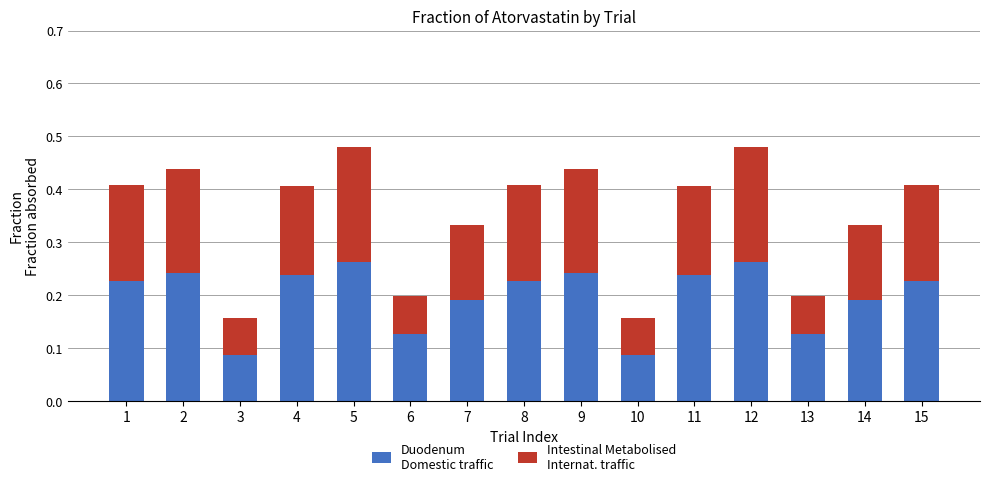

What is the total value across all series at 1?

0.4